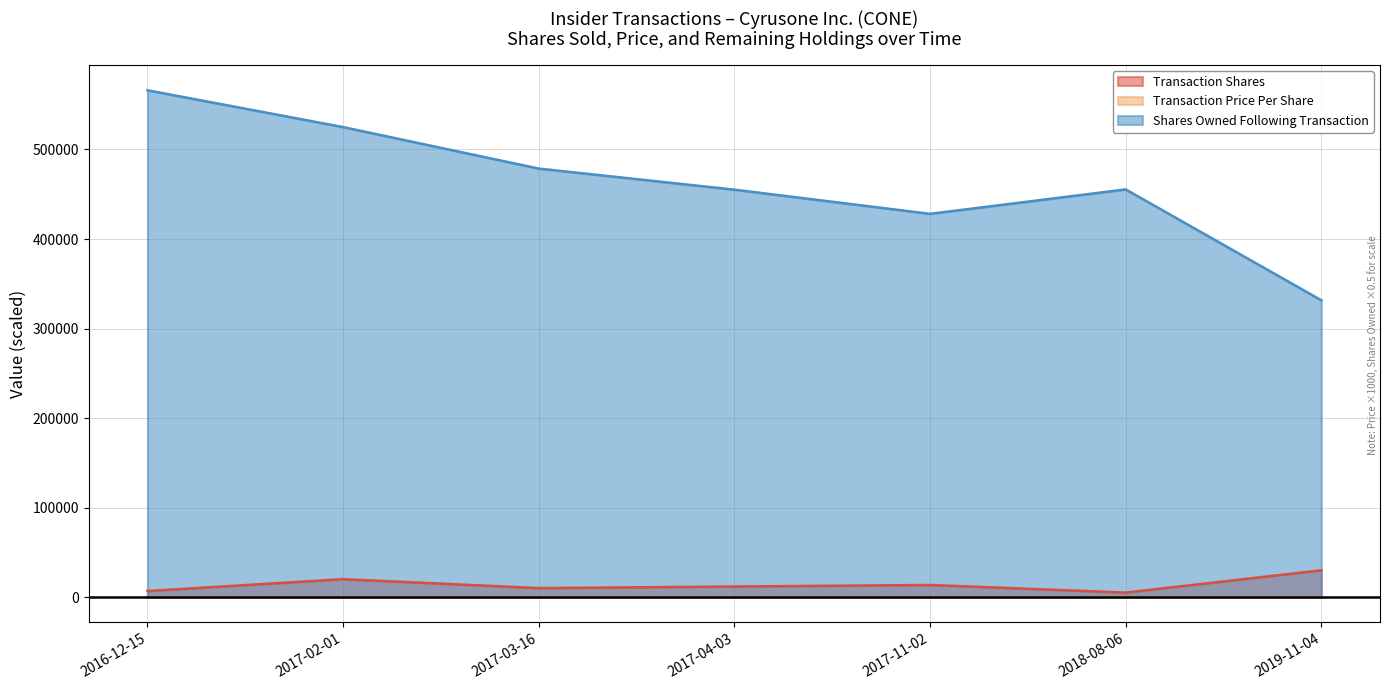

How many lines are shown in the chart?

3